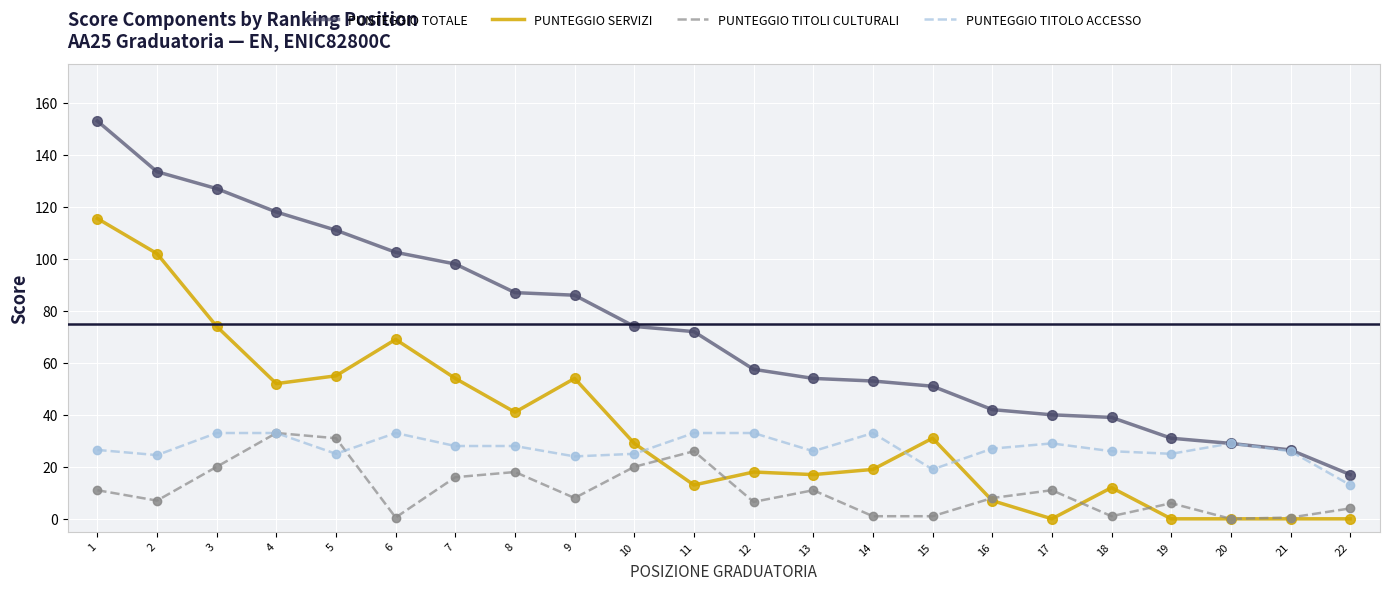

Which series has the widest spread of values?

PUNTEGGIO TOTALE